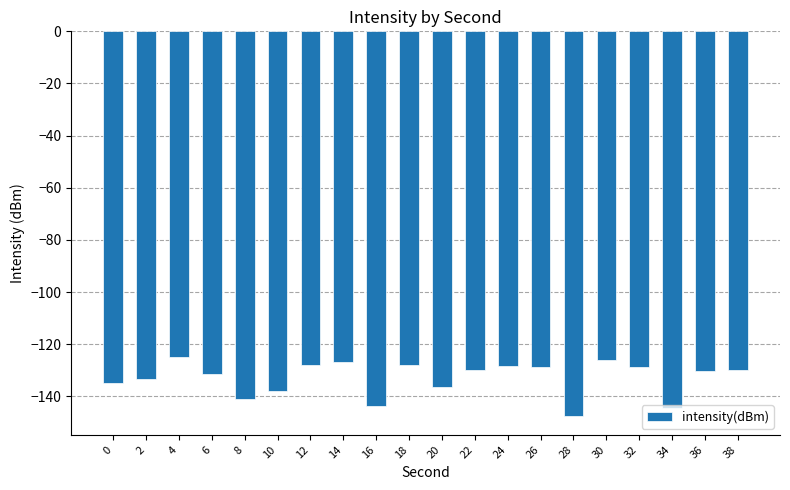

True or false: the data shows -141.0 at 8.

True